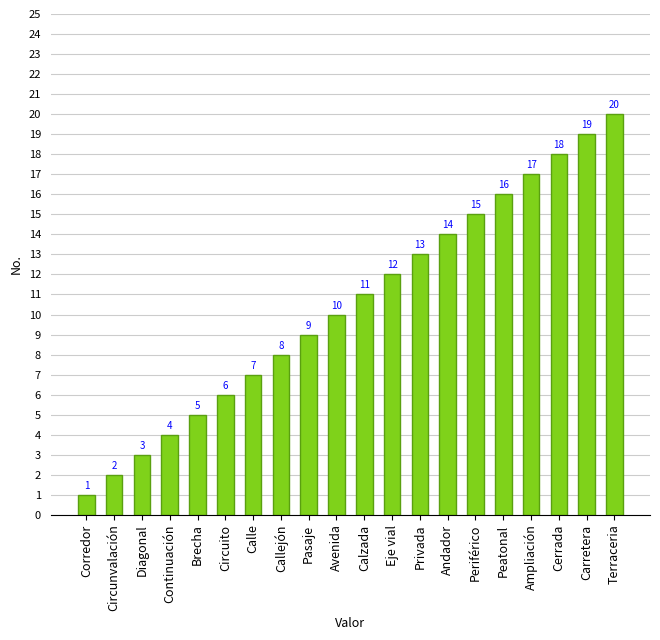

Which has a higher value, Cerrada or Periférico?

Cerrada